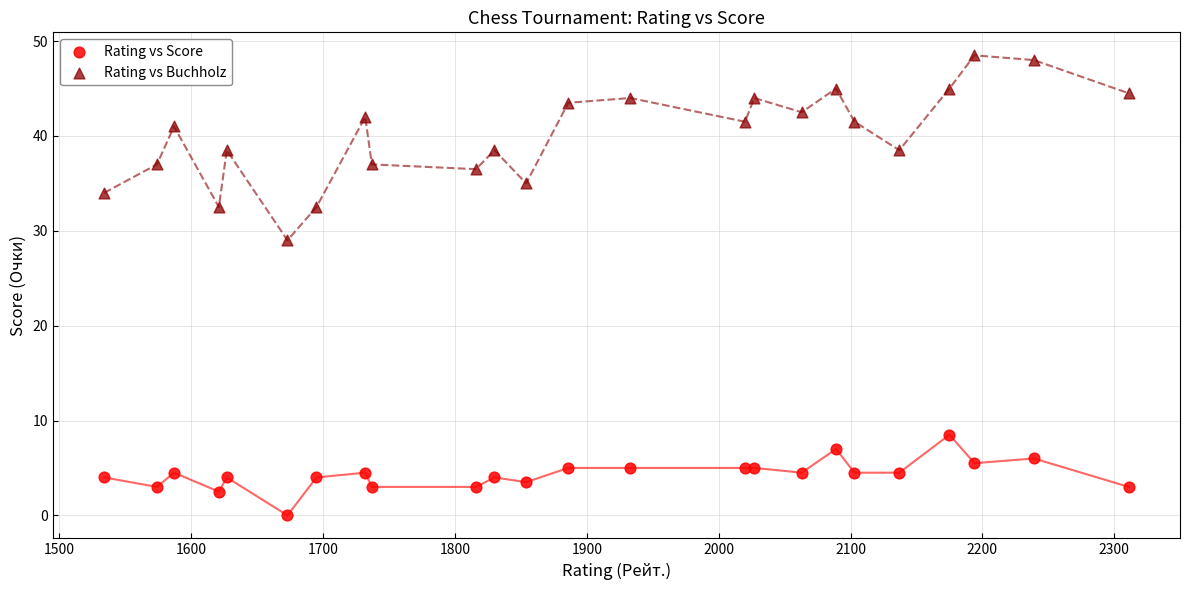

Which series reaches the minimum Y coordinate?

Rating vs Score